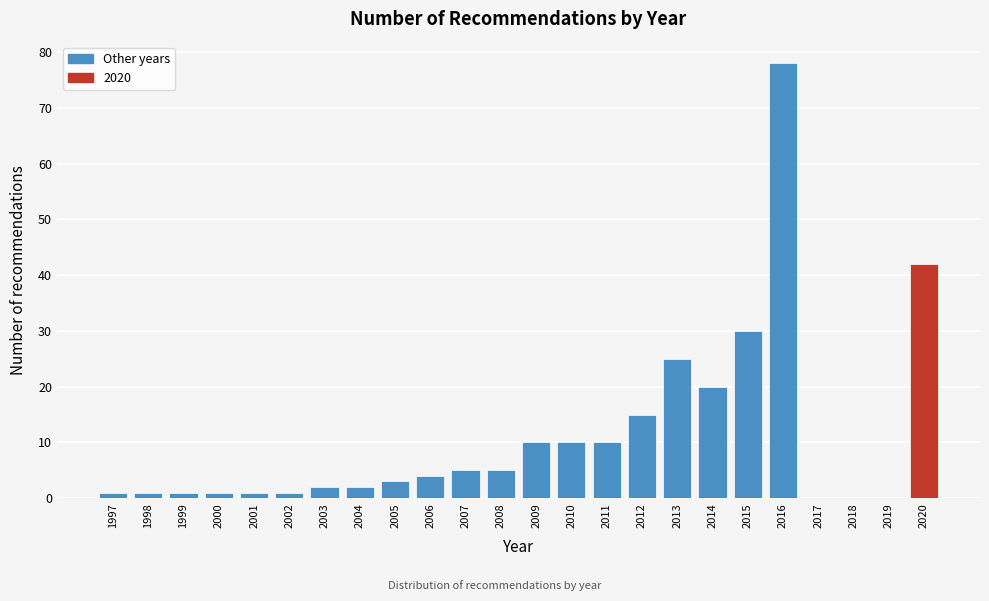

Reading right to left, extract all data points from this chart.

2020=42	2019=0	2018=0	2017=0	2016=78	2015=30	2014=20	2013=25	2012=15	2011=10	2010=10	2009=10	2008=5	2007=5	2006=4	2005=3	2004=2	2003=2	2002=1	2001=1	2000=1	1999=1	1998=1	1997=1